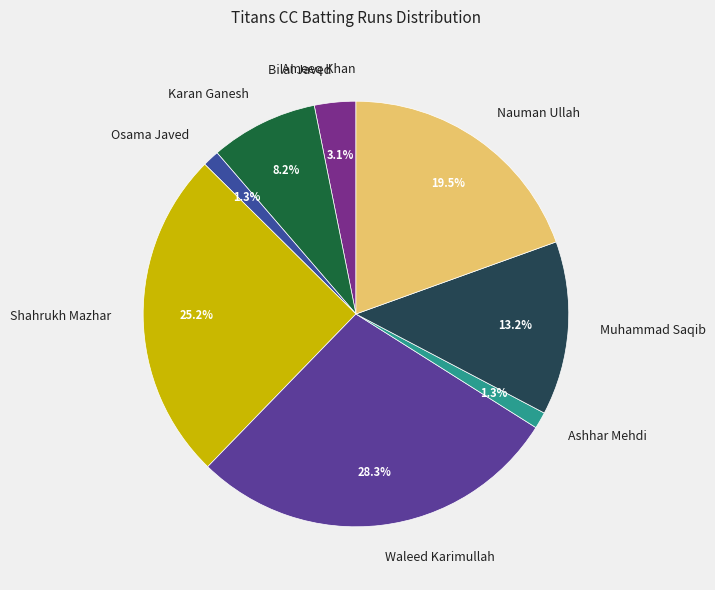

Combined, do Waleed Karimullah and Muhammad Saqib account for over 50%?

No